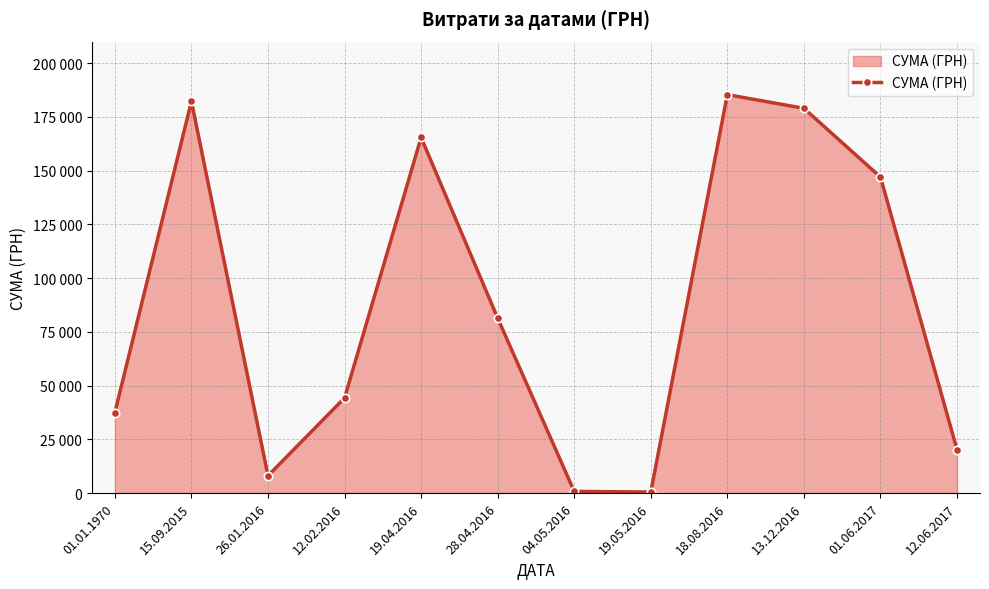

Does the chart have visible grid lines?

Yes